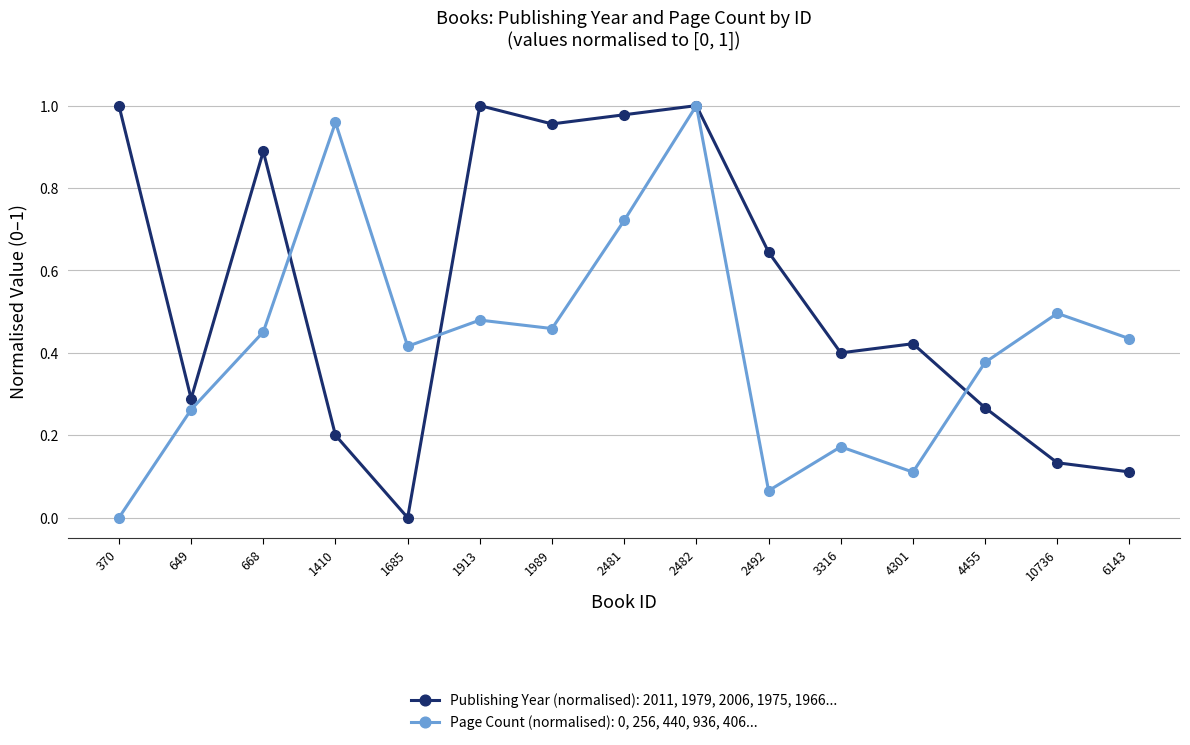

Rank the series at 2481 from highest to lowest value.

Publishing Year (normalised): 2011, 1979, 2006, 1975, 1966..., Page Count (normalised): 0, 256, 440, 936, 406...